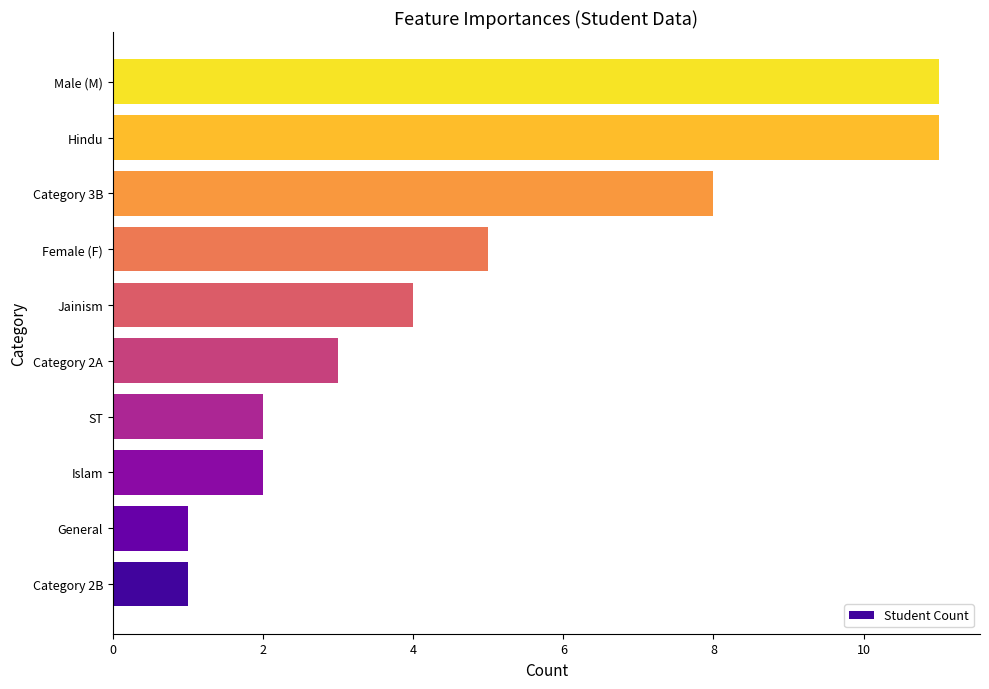

Is it true that the value at Female (F) is 7?

False